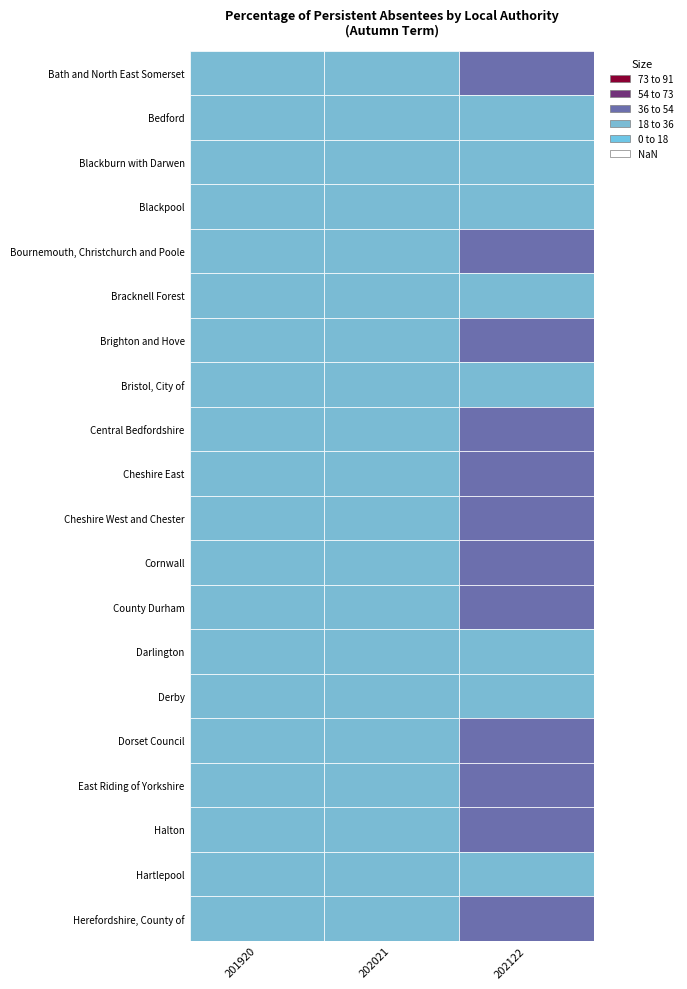

What is the minimum value shown in the chart?

20.9